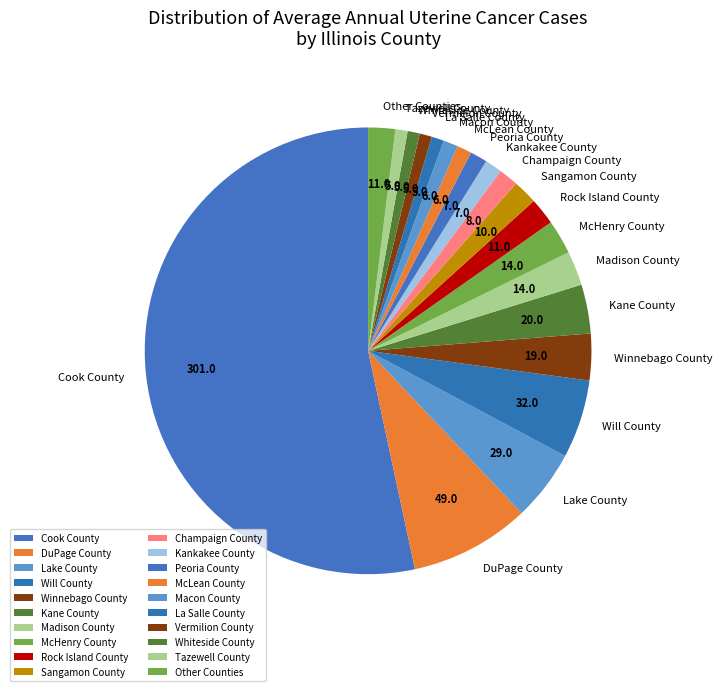

Between Peoria County and McHenry County, which is larger?

McHenry County